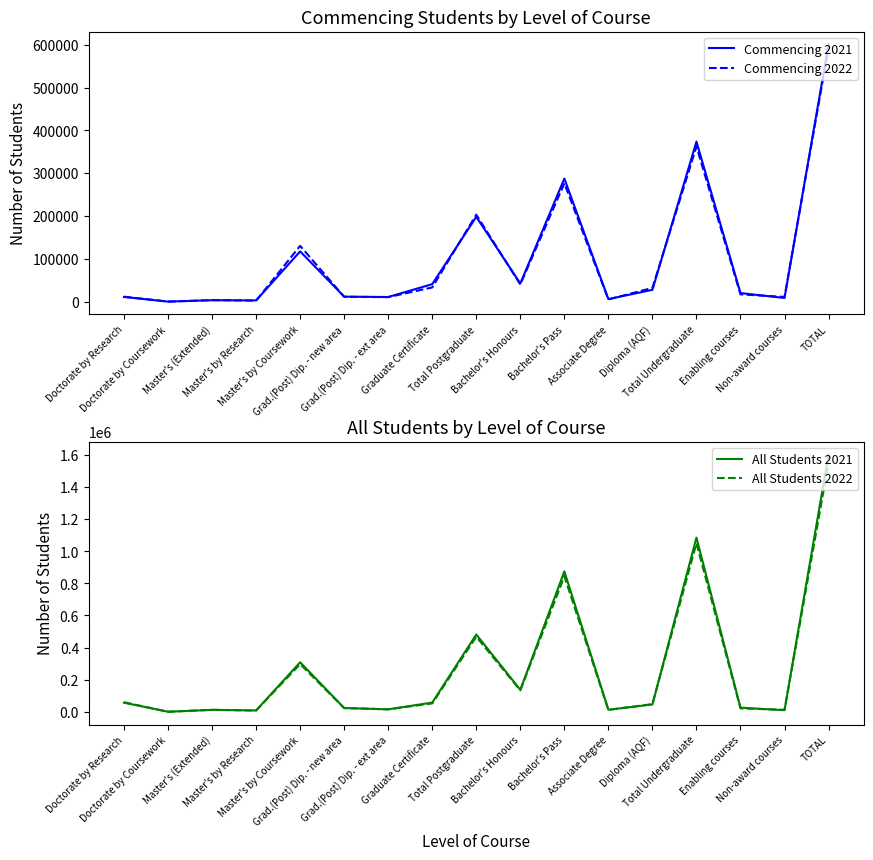

What is the difference between the second highest and second lowest values in the Commencing 2021 series?

371136